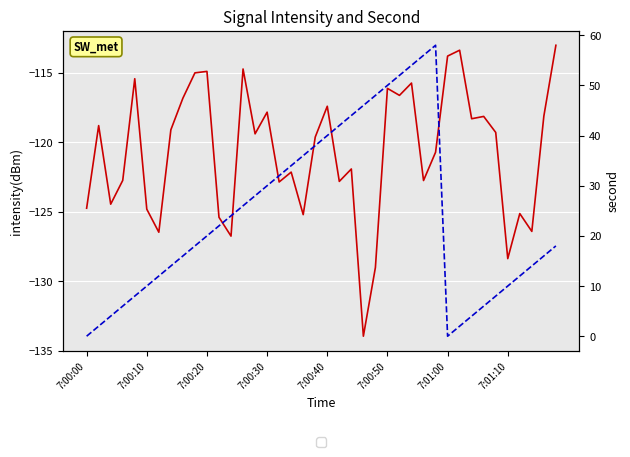

How many interior local valleys does the second series have?

1